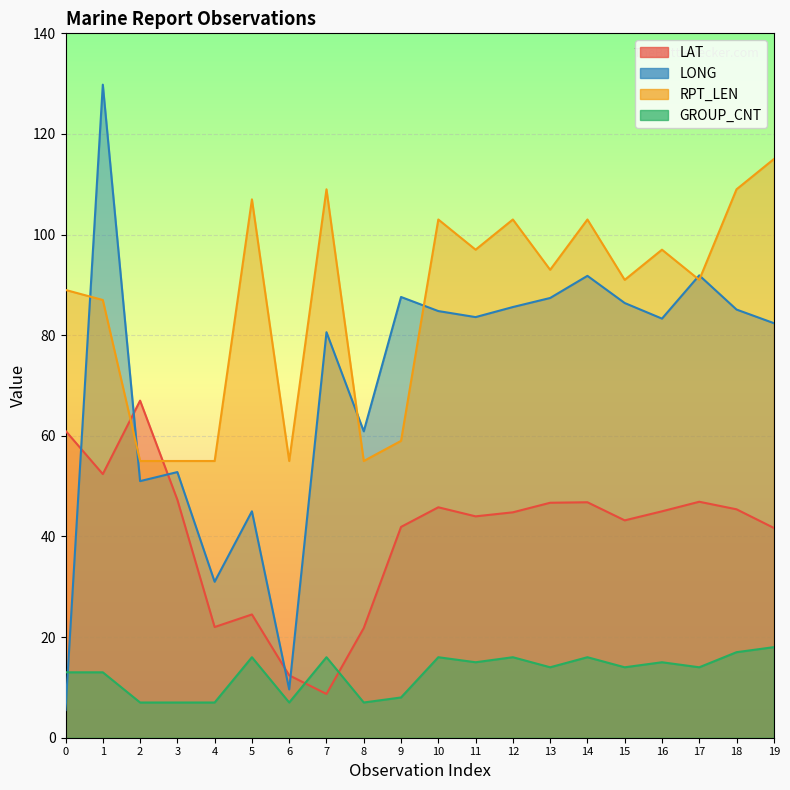

What is the sum of all LAT values?

809.3